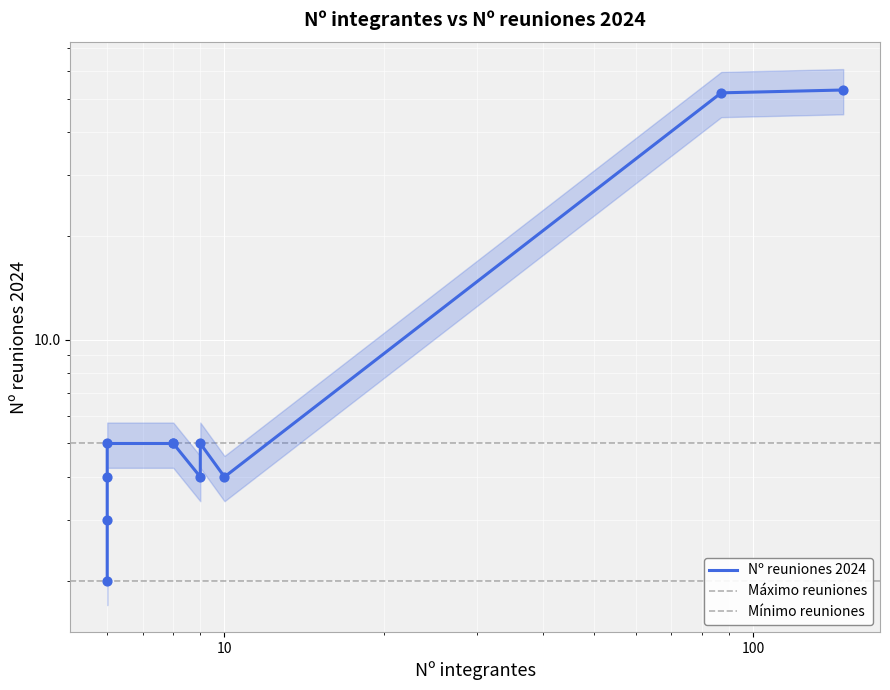

What is the change in value from 10 to 148?

+49